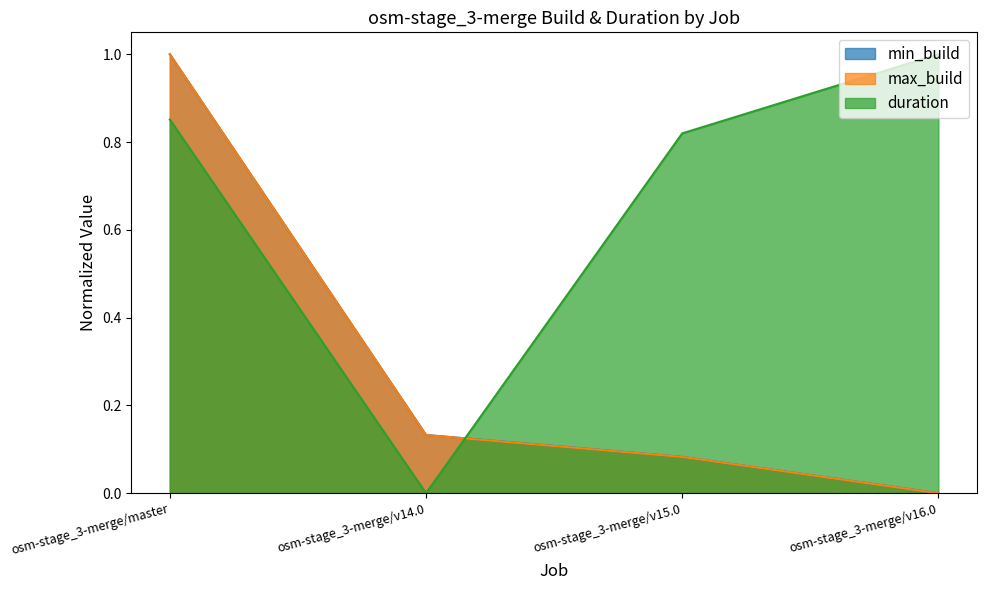

Reading left to right, what are all the values shown in this chart?

min_build: osm-stage_3-merge/master=1.0	osm-stage_3-merge/v14.0=0.1	osm-stage_3-merge/v15.0=0.1	osm-stage_3-merge/v16.0=0.0
max_build: osm-stage_3-merge/master=1.0	osm-stage_3-merge/v14.0=0.1	osm-stage_3-merge/v15.0=0.1	osm-stage_3-merge/v16.0=0.0
duration: osm-stage_3-merge/master=0.9	osm-stage_3-merge/v14.0=0.0	osm-stage_3-merge/v15.0=0.8	osm-stage_3-merge/v16.0=1.0